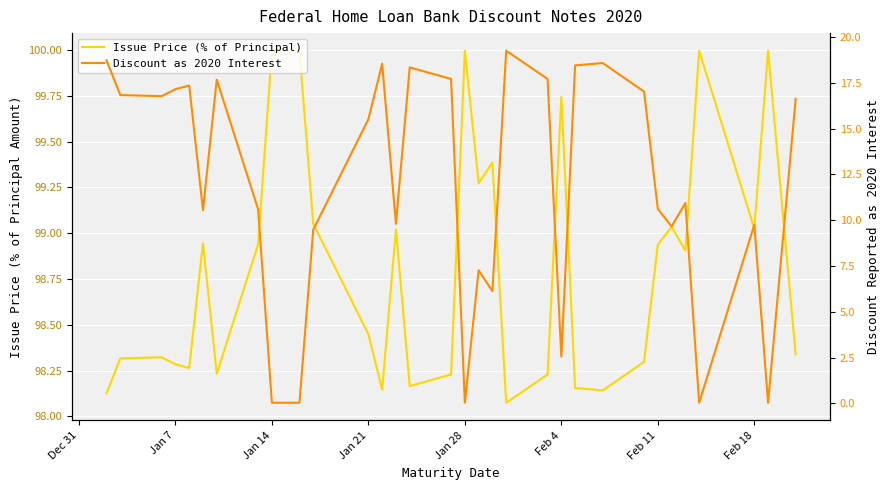

Is this an area chart (filled region under the line)?

No